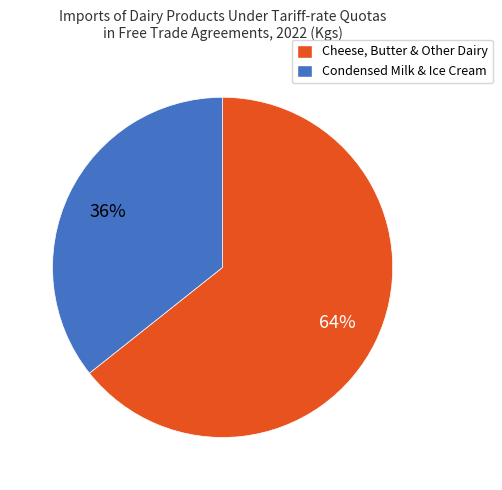

What percentage is the Cheese, Butter & Other Dairy slice, to the nearest percent?

64%